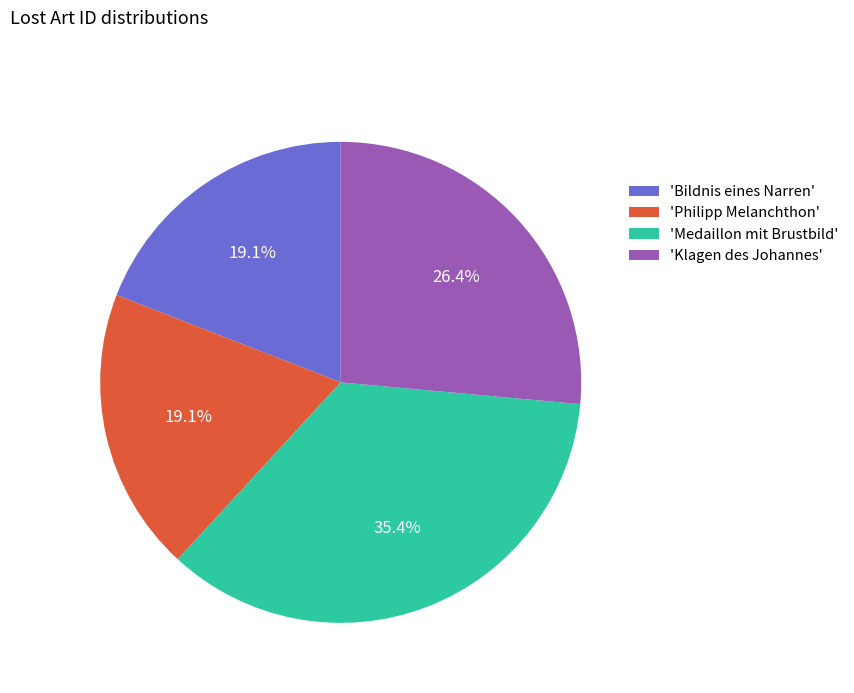

Is 'Klagen des Johannes' the majority of the pie?

No